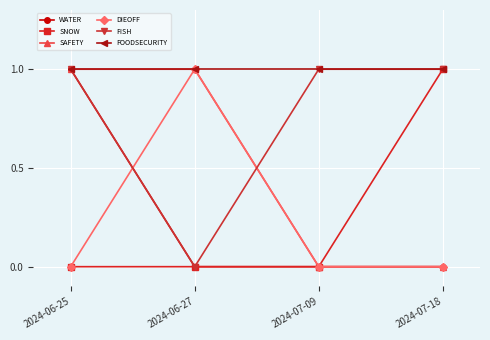

Does the chart display data point markers on the line(s)?

Yes